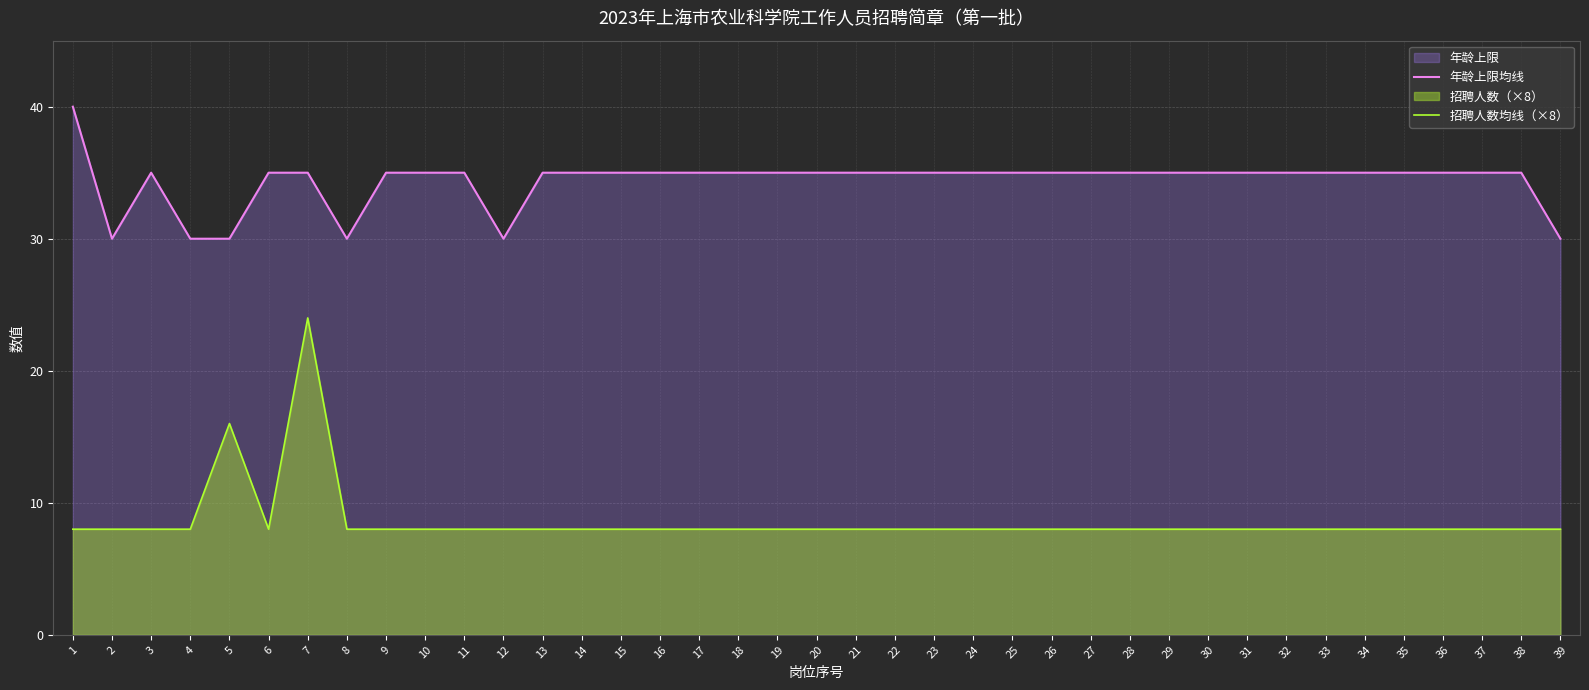

Is it true that 招聘人数均线（×8） equals 2 at 3?

False